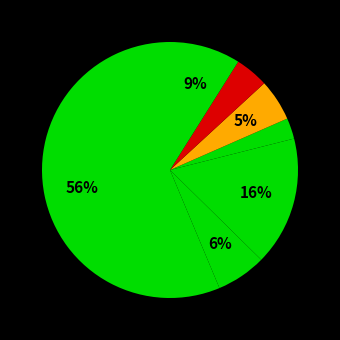

Count the number of slices in the pie.

7